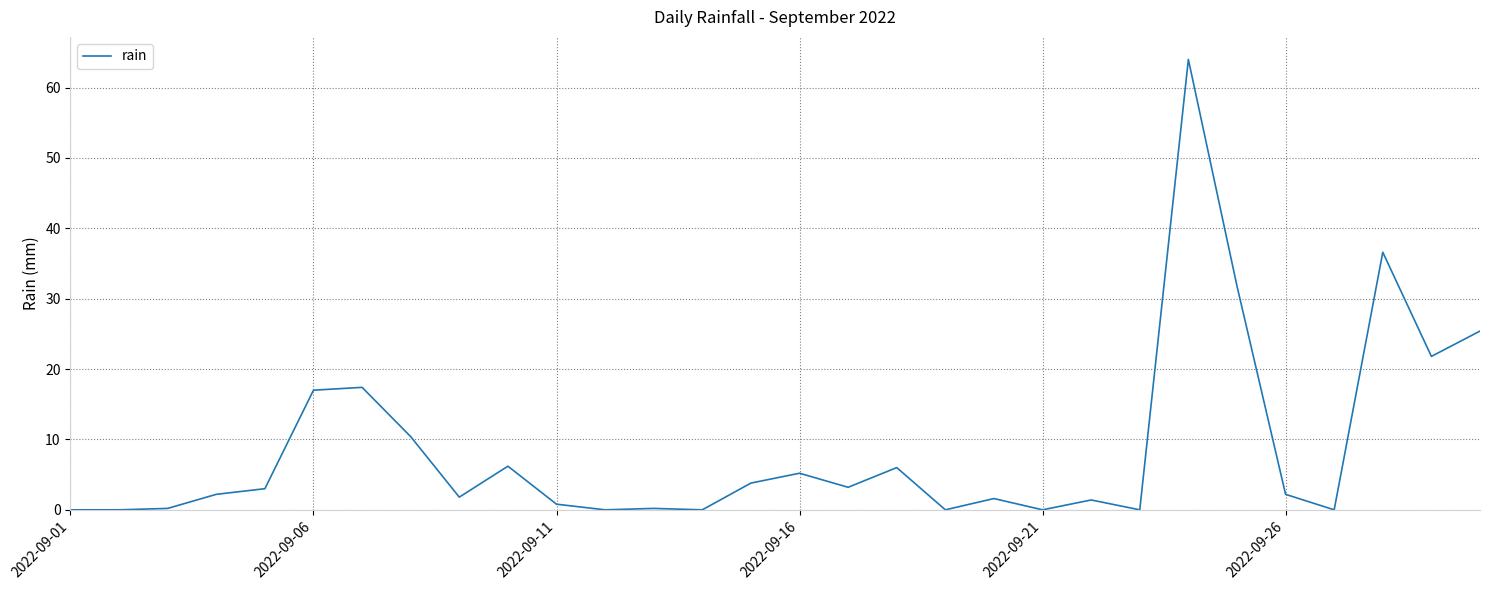

What is the greatest value displayed?

64.0